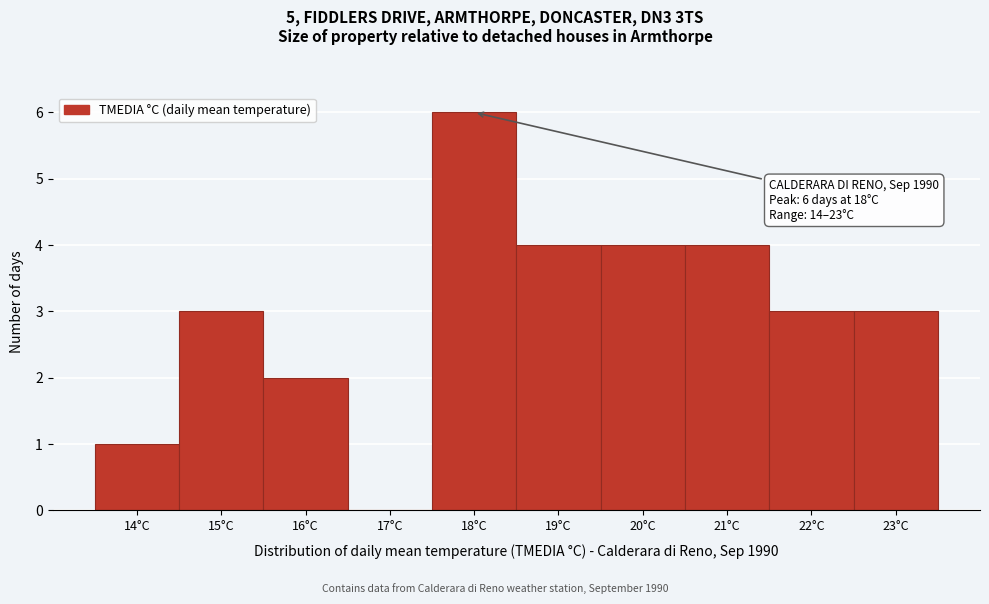

Which range on the x-axis has the tallest bar?

17.5 to 18.5